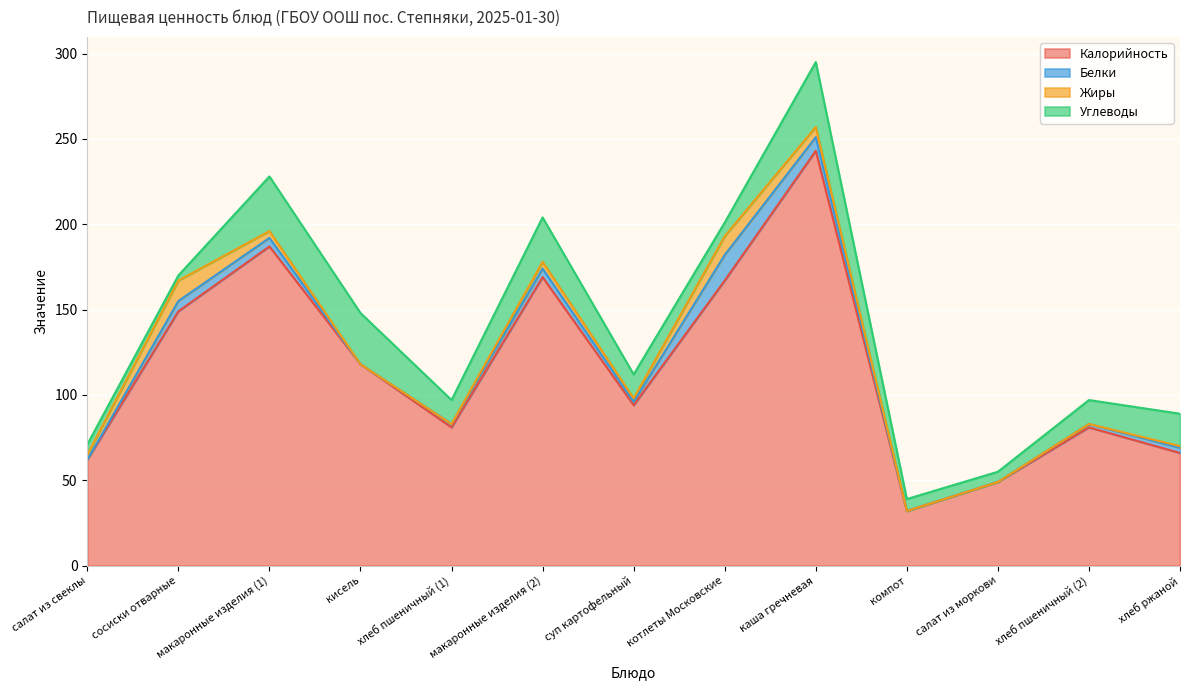

Where does the Белки series first go above 2?

сосиски отварные